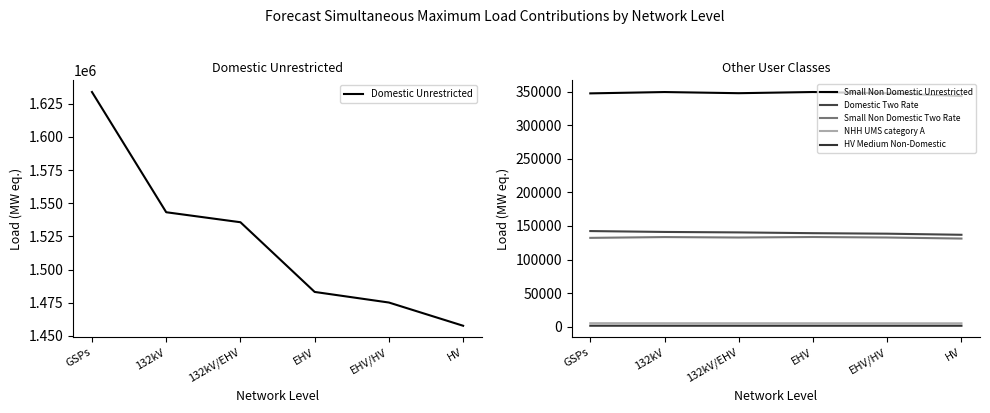

At how many categories does at least one series exceed 250107?

6